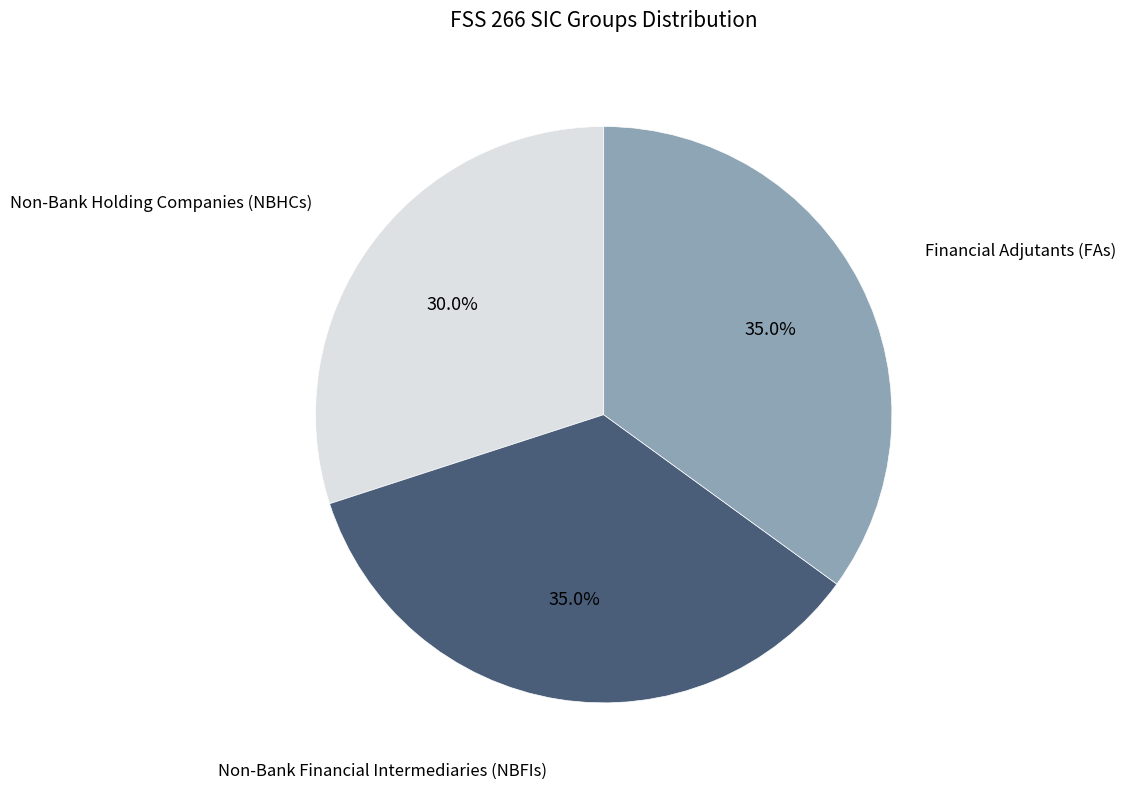

Is there any slice that represents more than half of the pie?

No